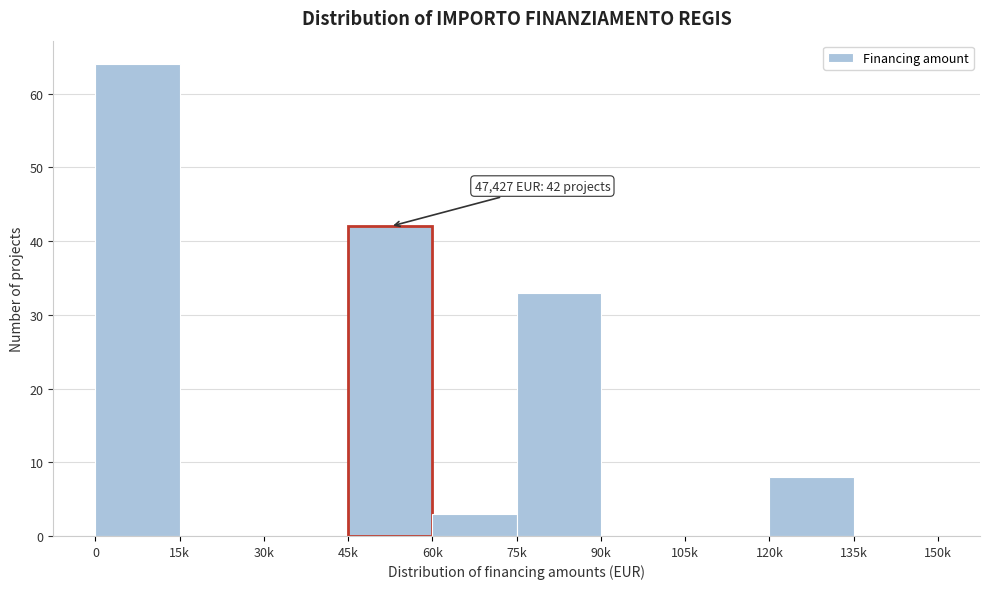

Reading left to right, what are all the values shown in this chart?

0=64	15k=0	30k=0	45k=42	60k=3	75k=33	90k=0	105k=0	120k=8	135k=0